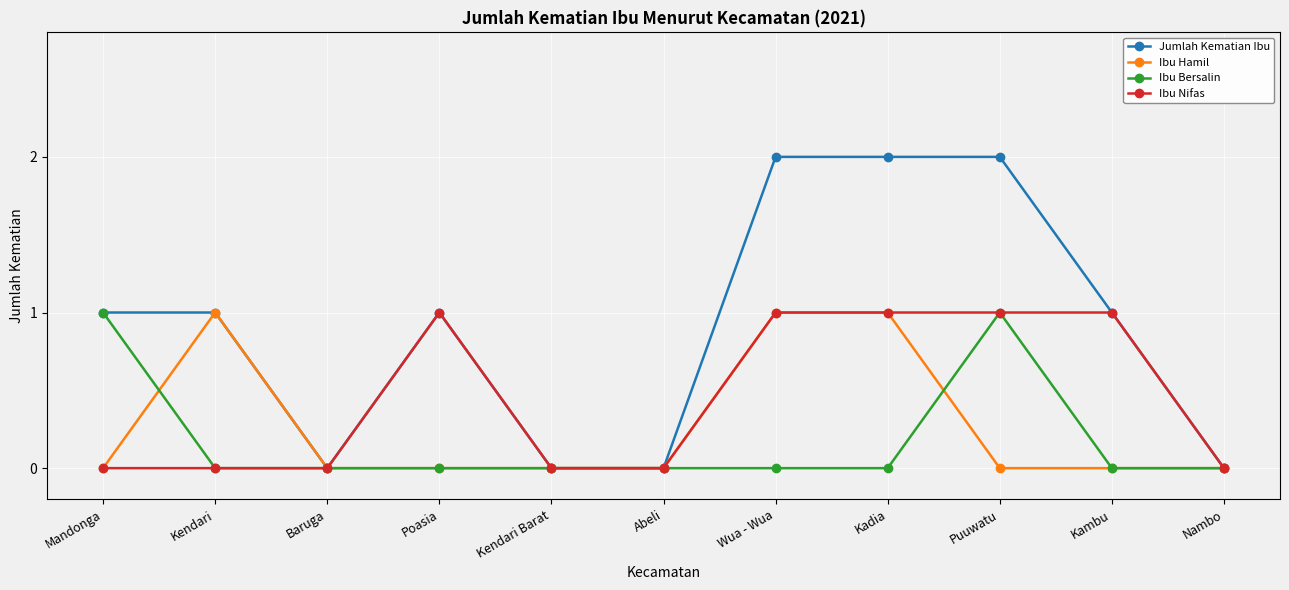

What is the label of the 7th point from the left?

Wua - Wua